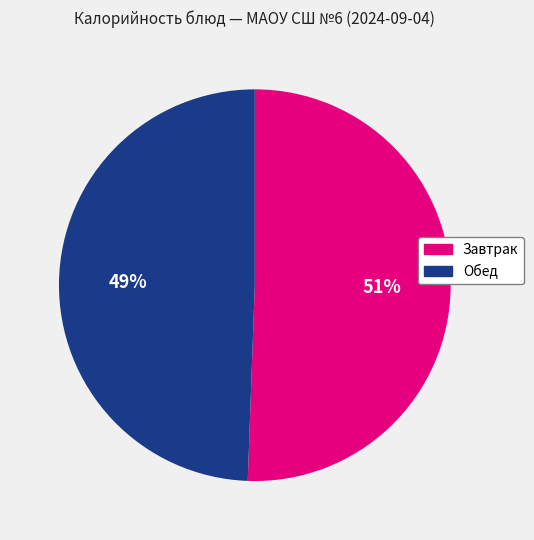

To the nearest percent, what is the average slice percentage?

50%